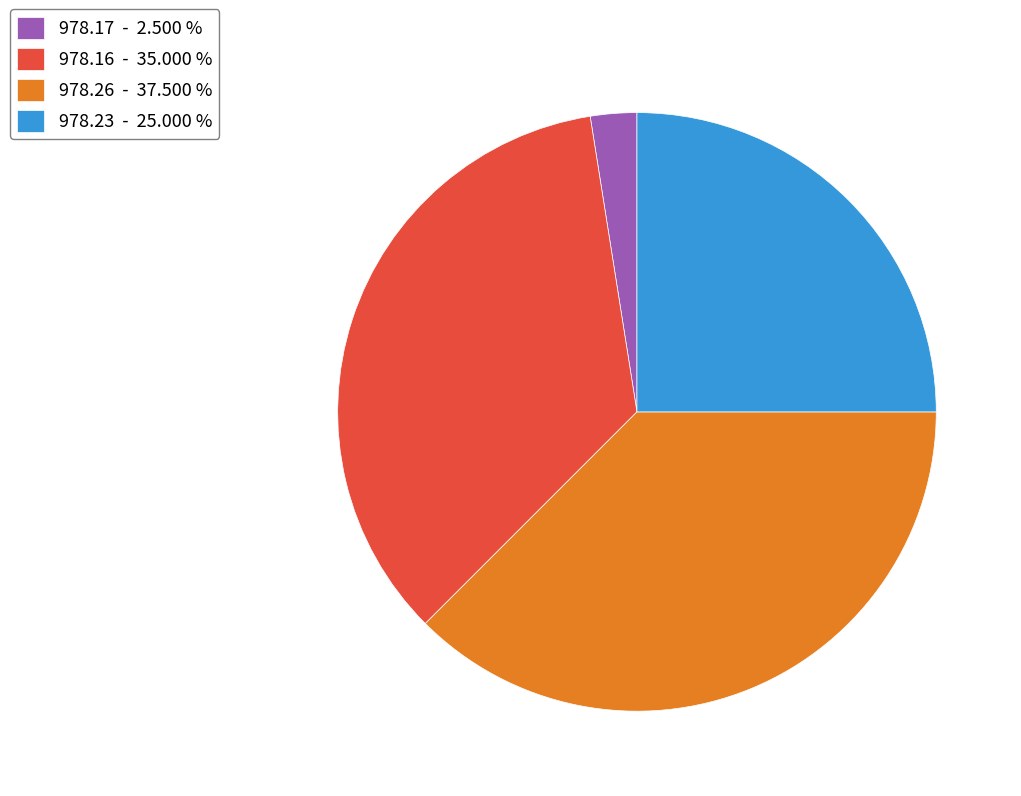

Does 978.17 - 2.500 % account for over 50% of the chart?

No